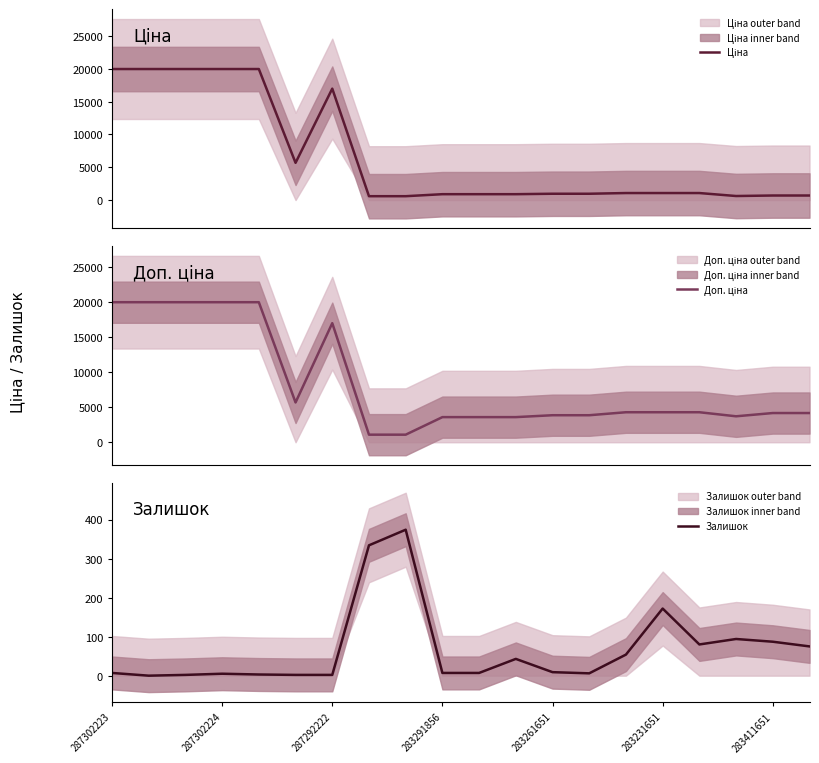

True or false: Залишок and Ціна cross at least once.

False